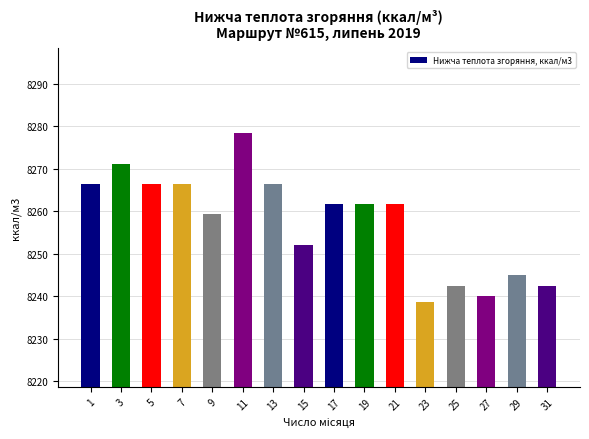

What is the difference between the maximum and second lowest values?

38.2